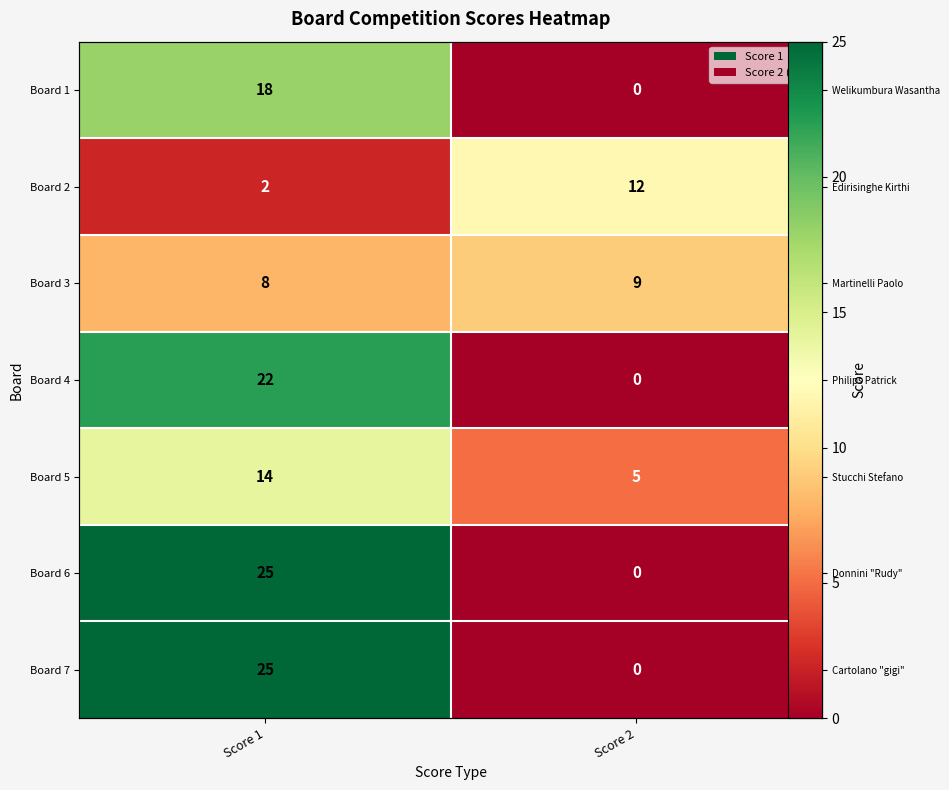

Where is Board 2 nearest to the value 7?

Score 1